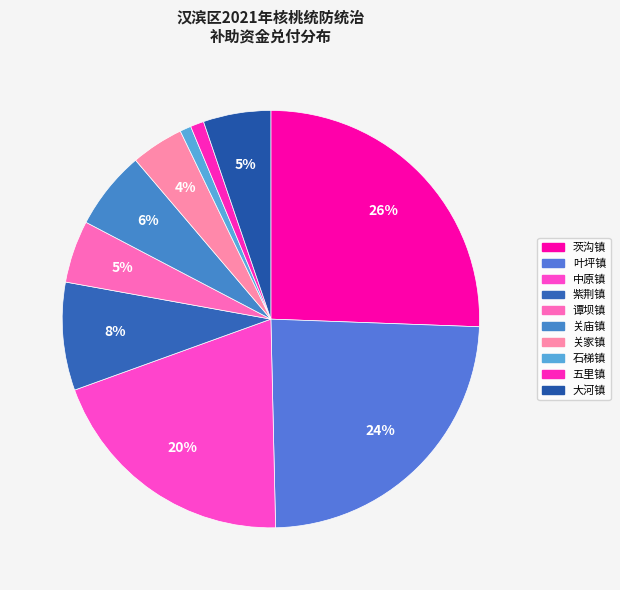

How many slices are in this pie chart?

10